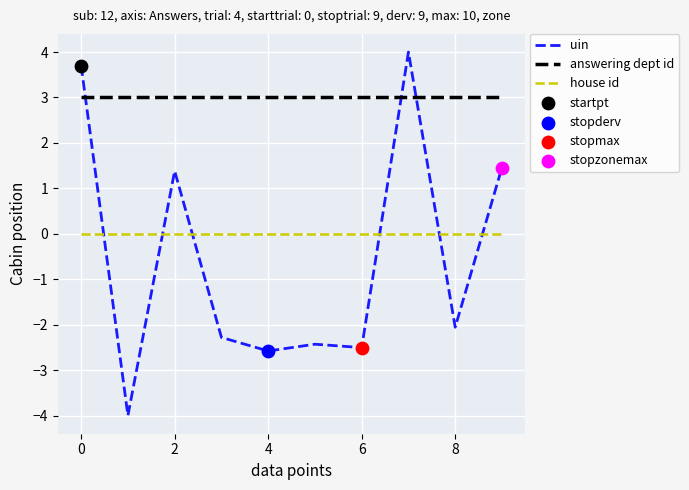

Which series has the largest total across all categories?

answering dept id